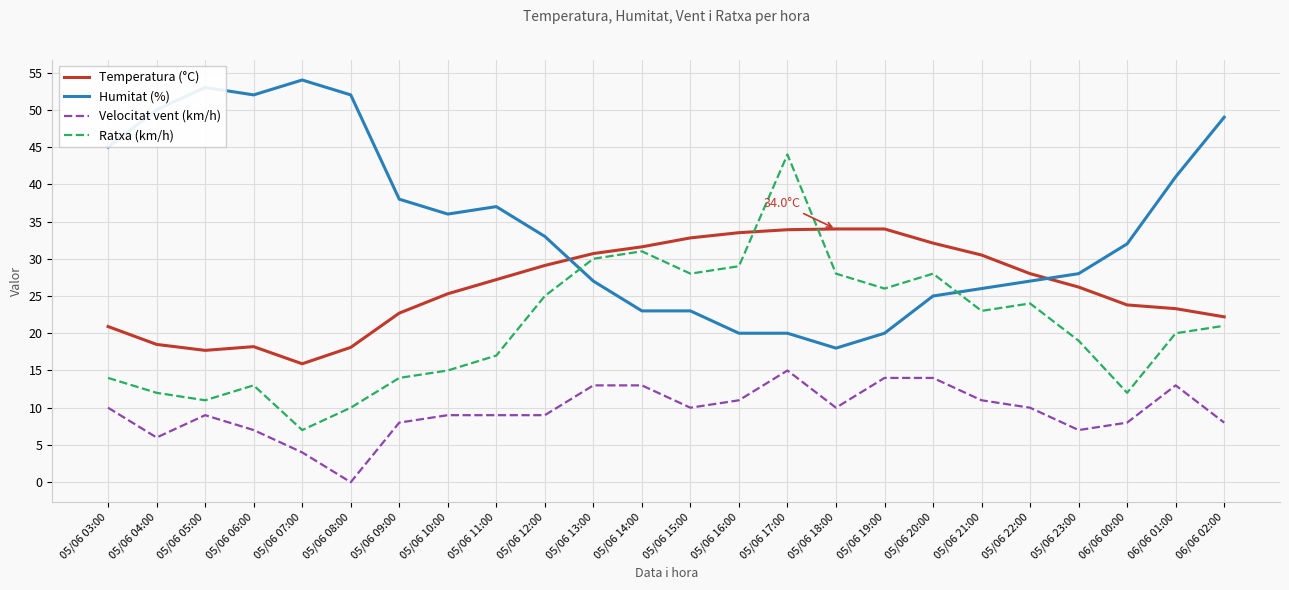

Where is the first local minimum for Ratxa (km/h)?

05/06 05:00